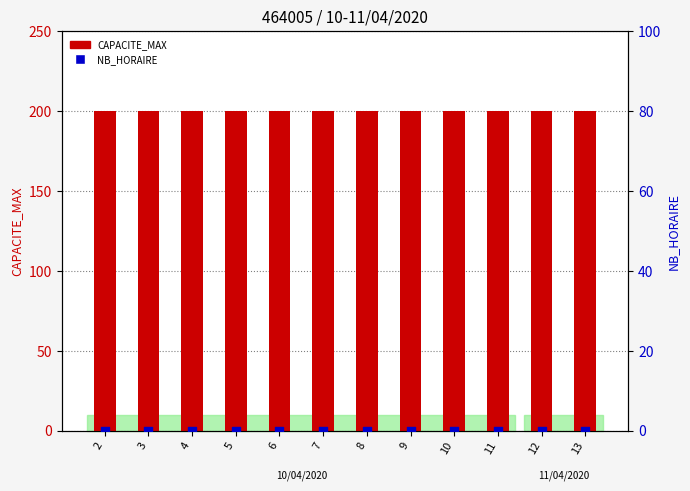

Which series has the widest spread of Y values?

CAPACITE_MAX